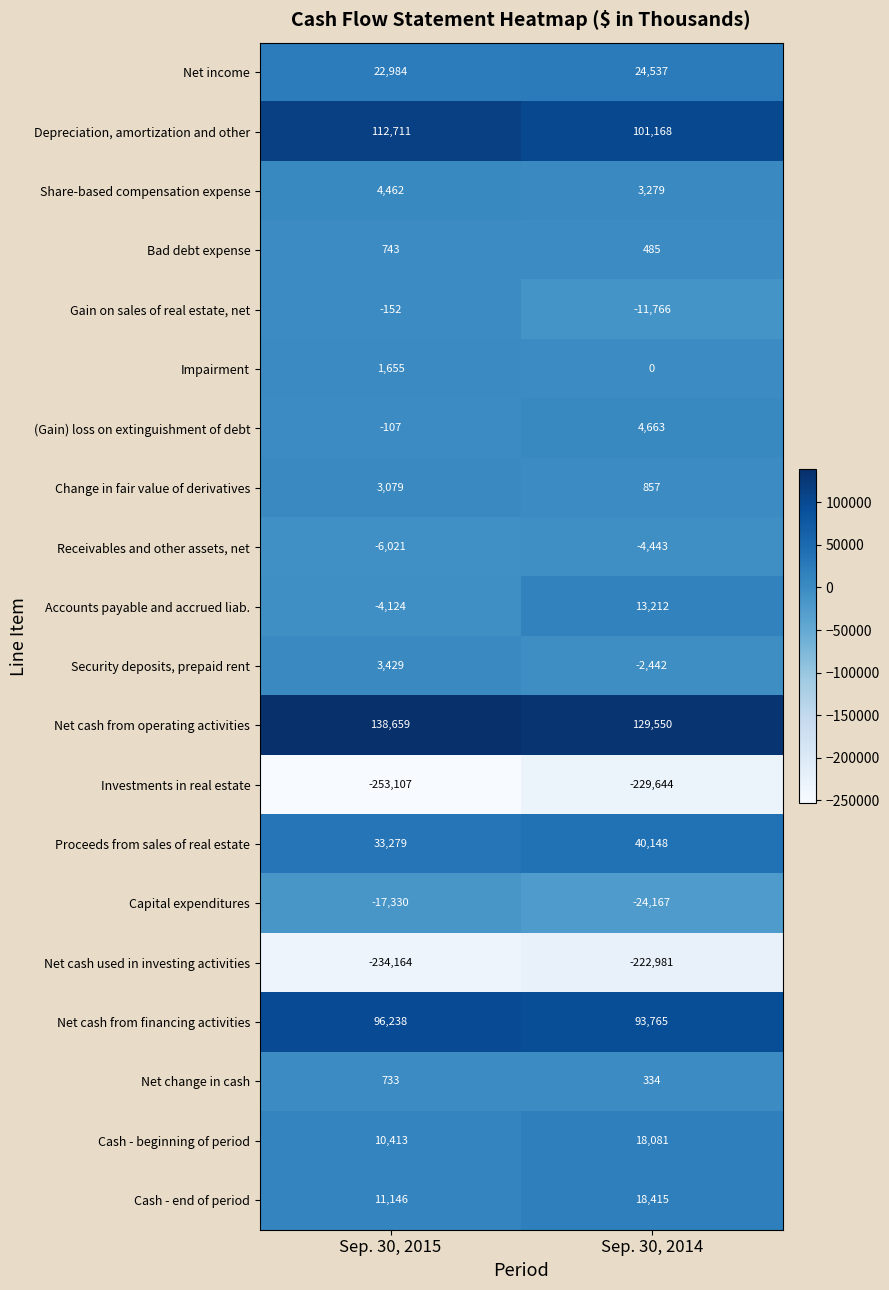

Rank the series by their maximum value, from highest to lowest.

Net cash from operating activities, Depreciation, amortization and other, Net cash from financing activities, Proceeds from sales of real estate, Net income, Cash - end of period, Cash - beginning of period, Accounts payable and accrued liab., (Gain) loss on extinguishment of debt, Share-based compensation expense, Security deposits, prepaid rent, Change in fair value of derivatives, Impairment, Bad debt expense, Net change in cash, Gain on sales of real estate, net, Receivables and other assets, net, Capital expenditures, Net cash used in investing activities, Investments in real estate